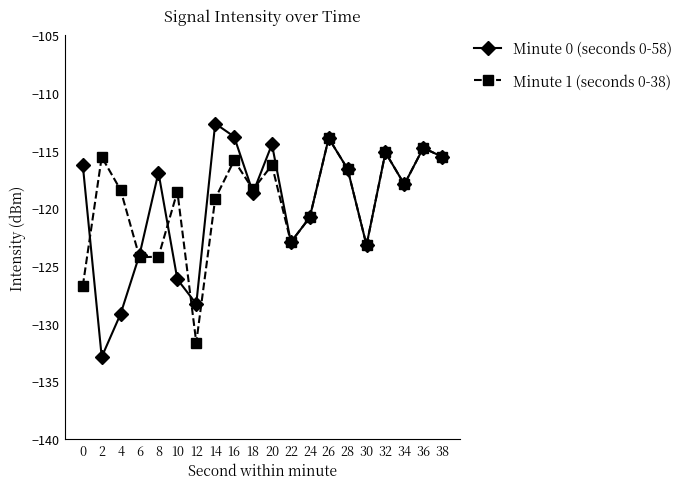

What is the value of the Minute 0 (seconds 0-58) point at the 19th from the left?

-114.8